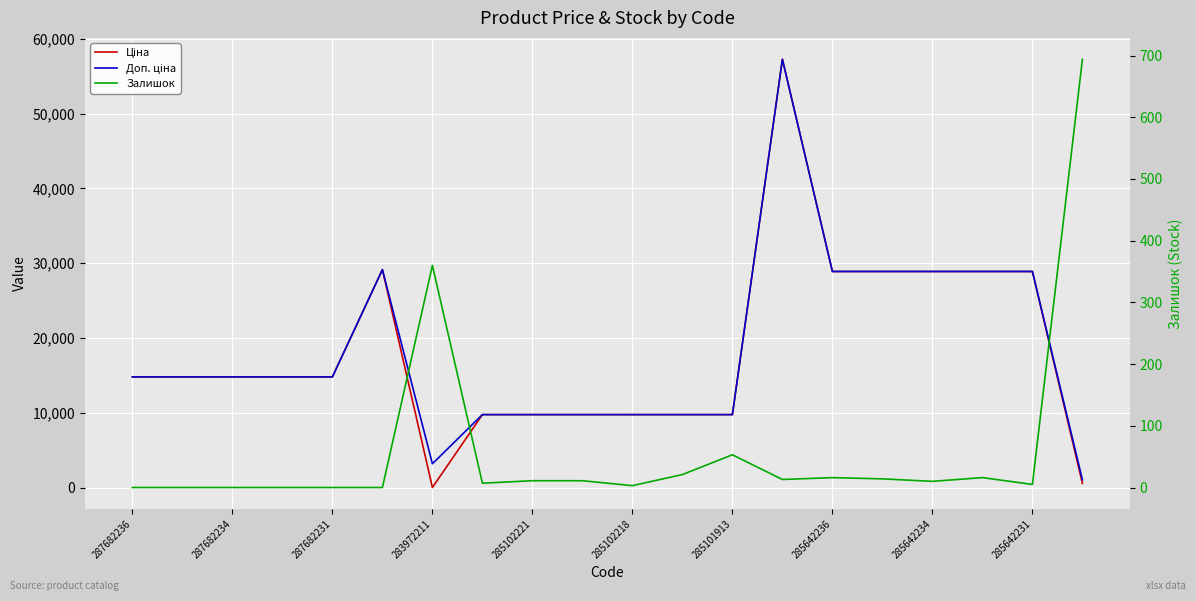

How many positive values does the Залишок series have?

14